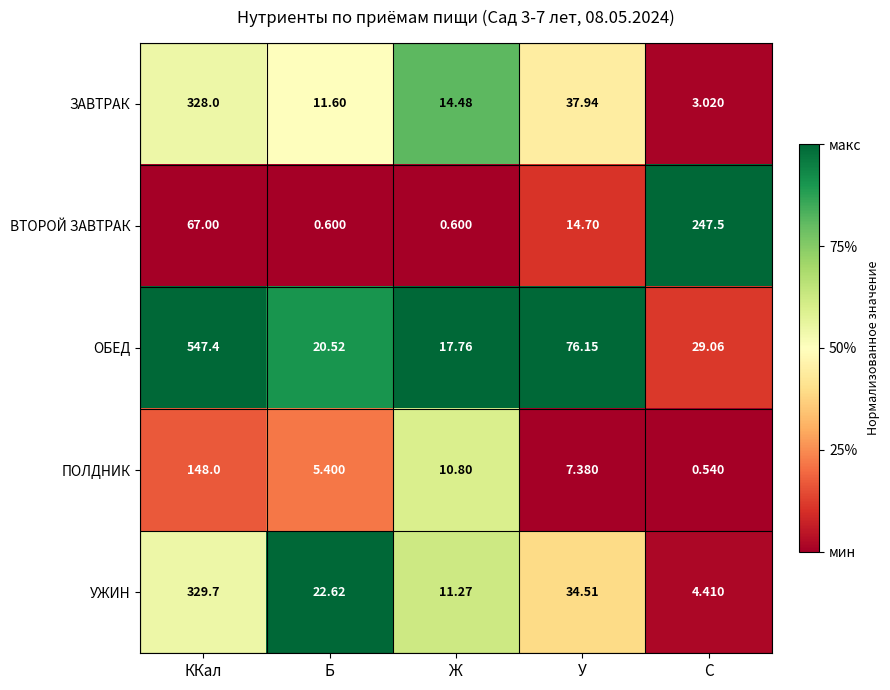

At У, list the series in order from largest to smallest.

ОБЕД, ЗАВТРАК, УЖИН, ВТОРОЙ ЗАВТРАК, ПОЛДНИК